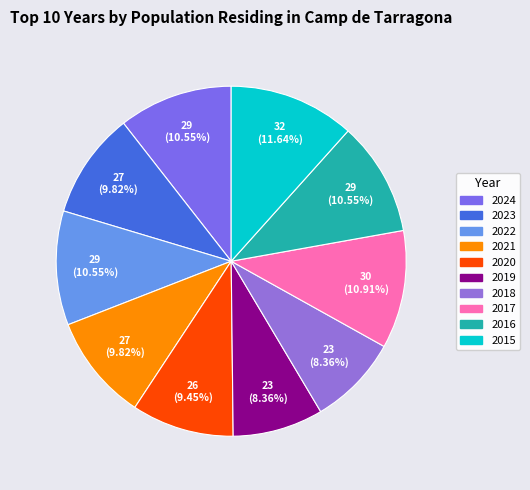

What percentage is NOT represented by 2017?

89.1%